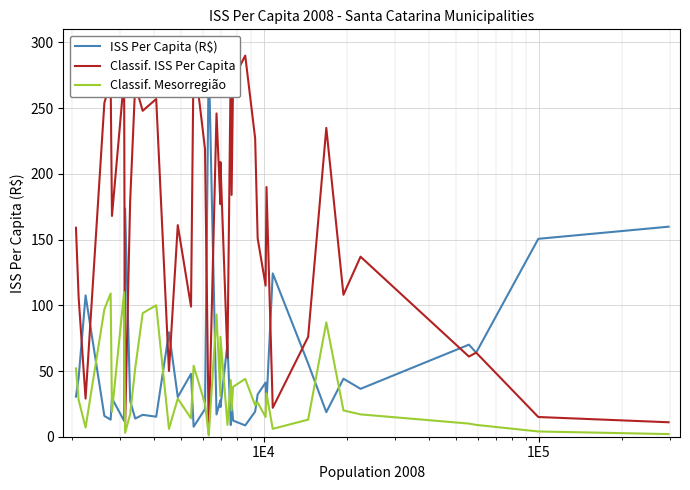

What is the maximum value for Classif. Mesorregião?

110